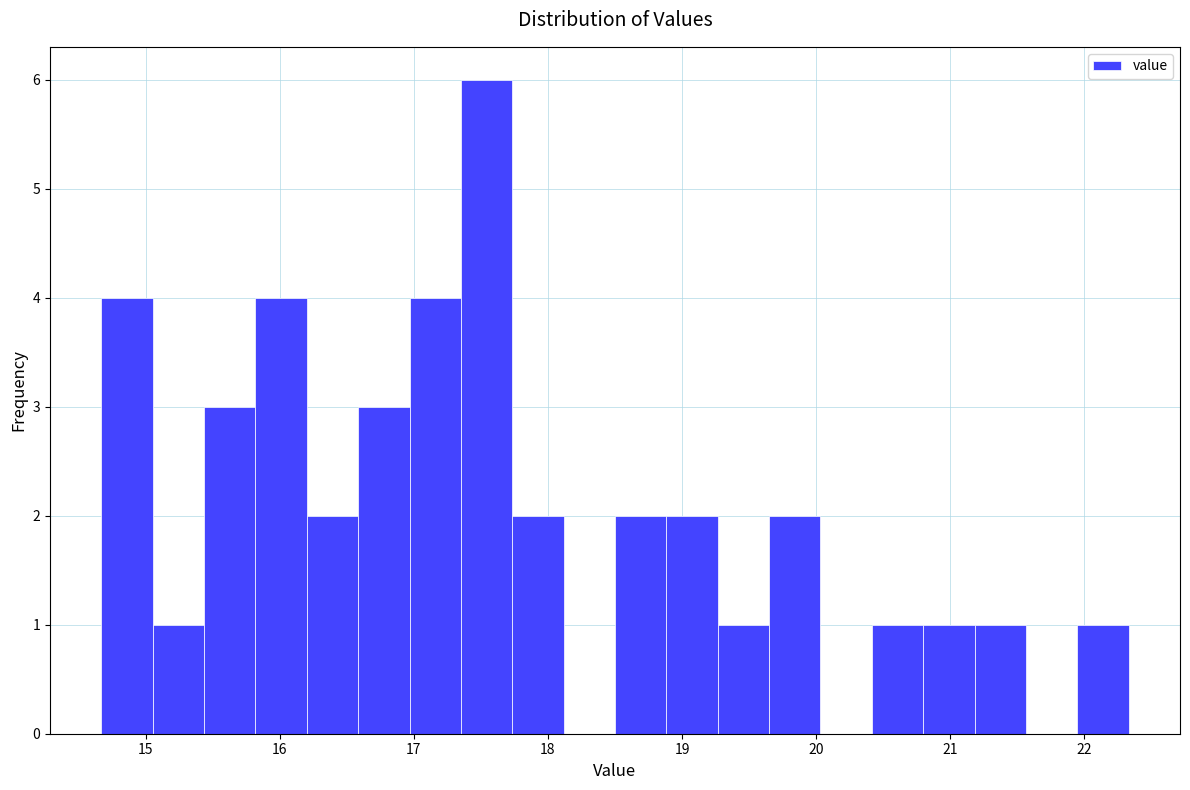

Around what value on the x-axis is the tallest bar? Give the approximate position of its centre, as read against the axis.

17.5